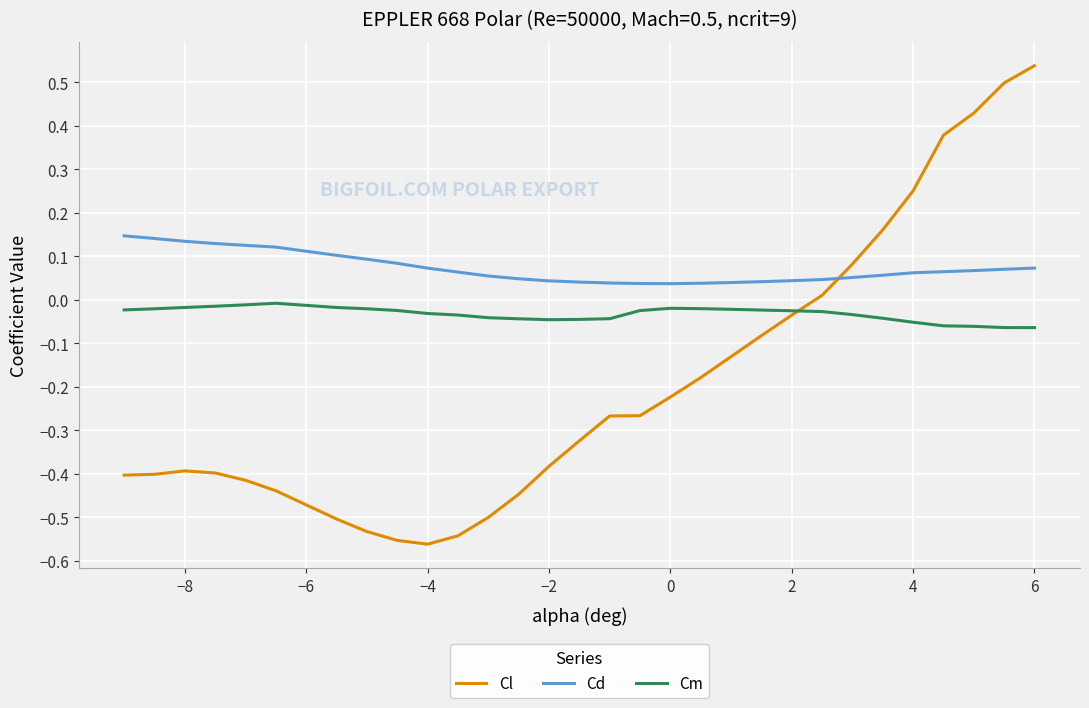

List the series in order of their overall mean, highest first.

Cd, Cm, Cl